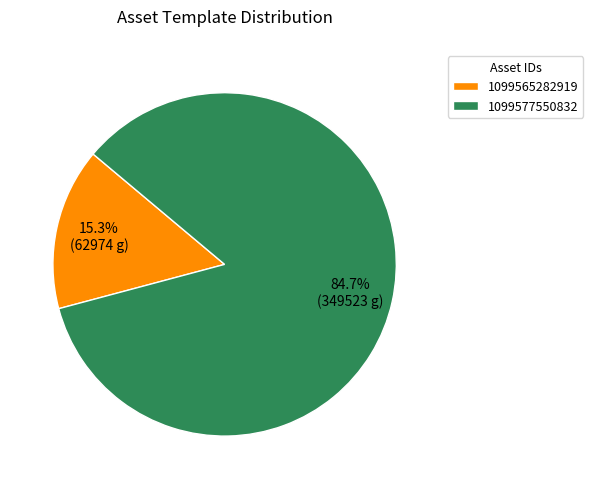

Do 1099577550832 and 1099565282919 together represent more than half of the pie?

Yes